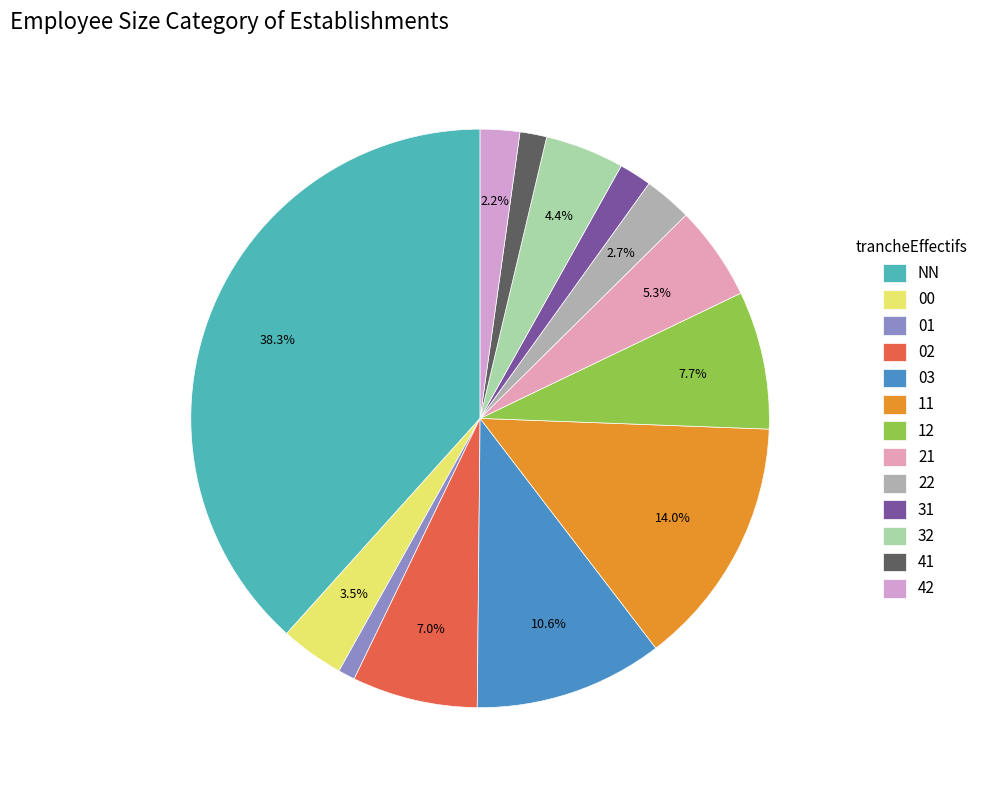

How many segments does this pie chart have?

13